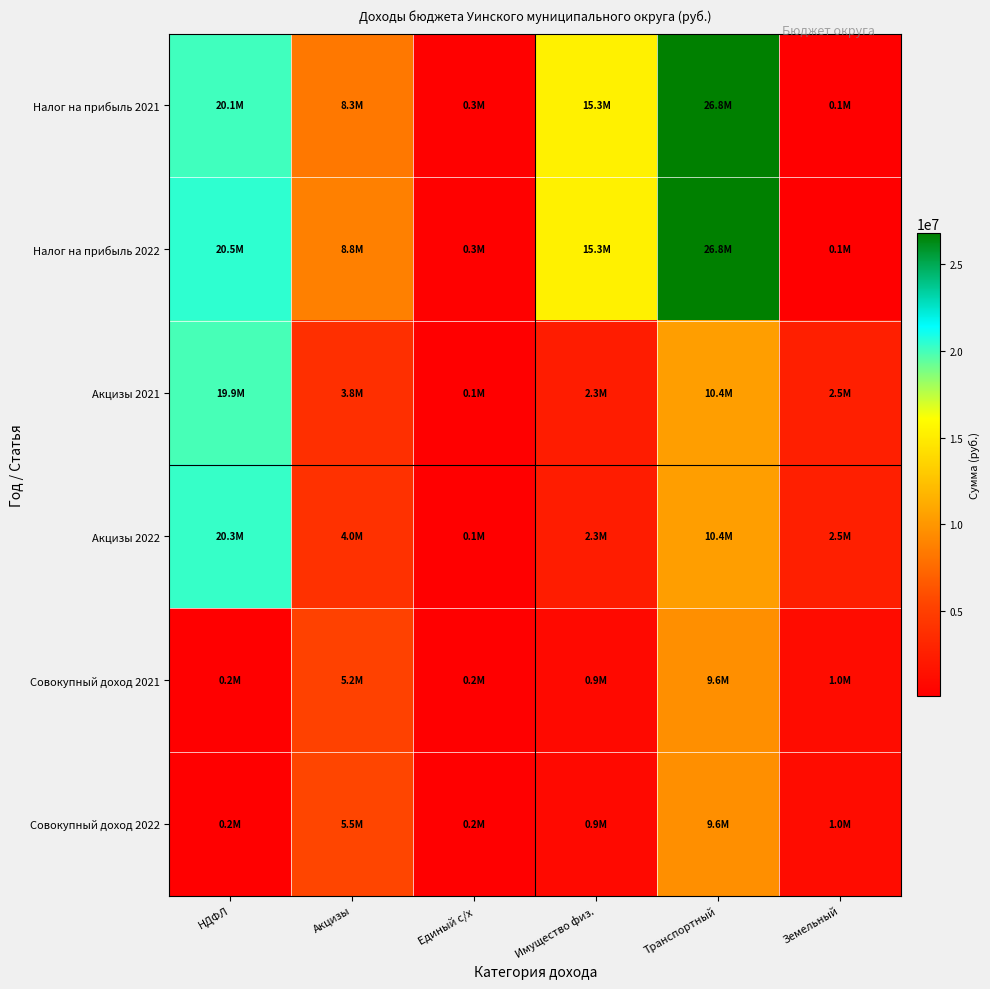

At how many categories does at least one series exceed 5594847?

4